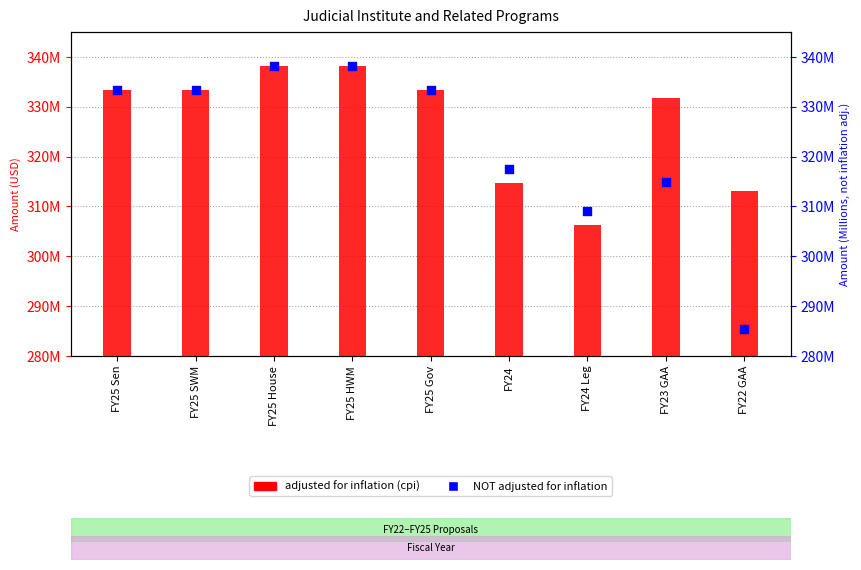

At which category is the sum across all series the highest?

FY25 House